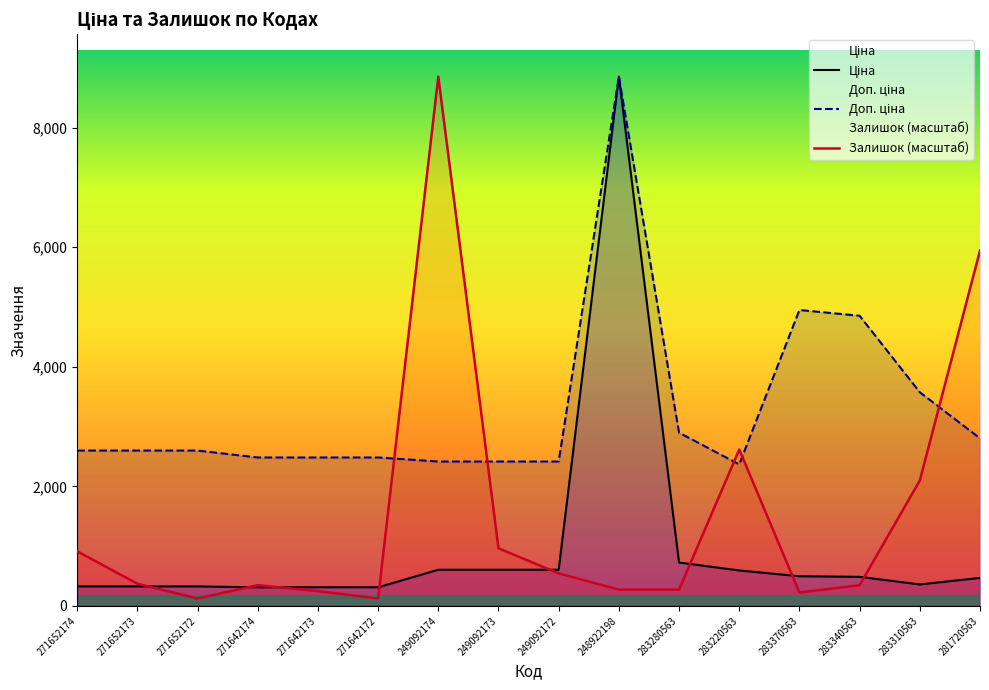

Where is Ціна nearest to the value 4583?

283280563